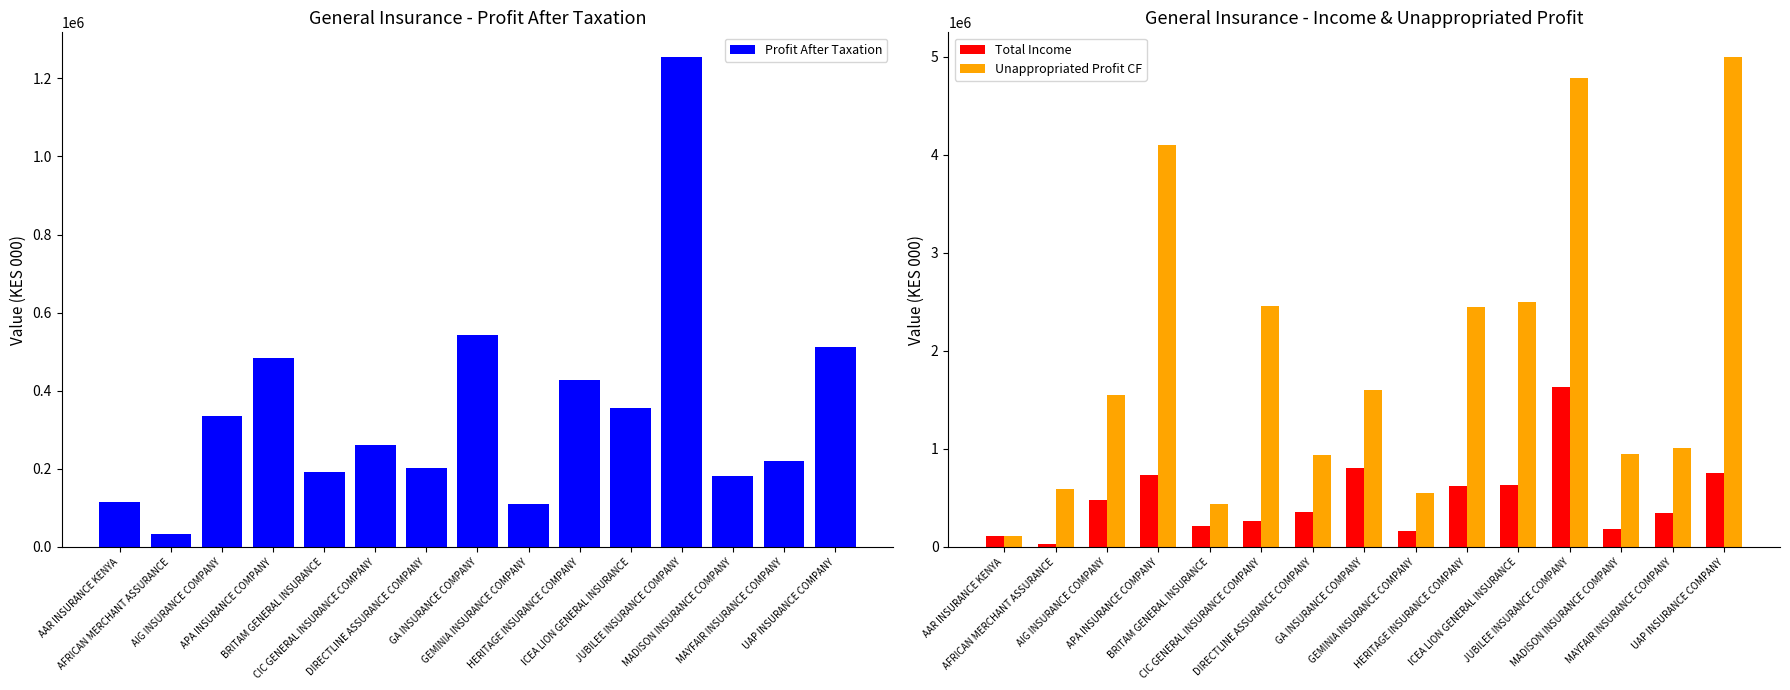

What is the difference between the second highest and second lowest values in the Profit After Taxation series?

431415